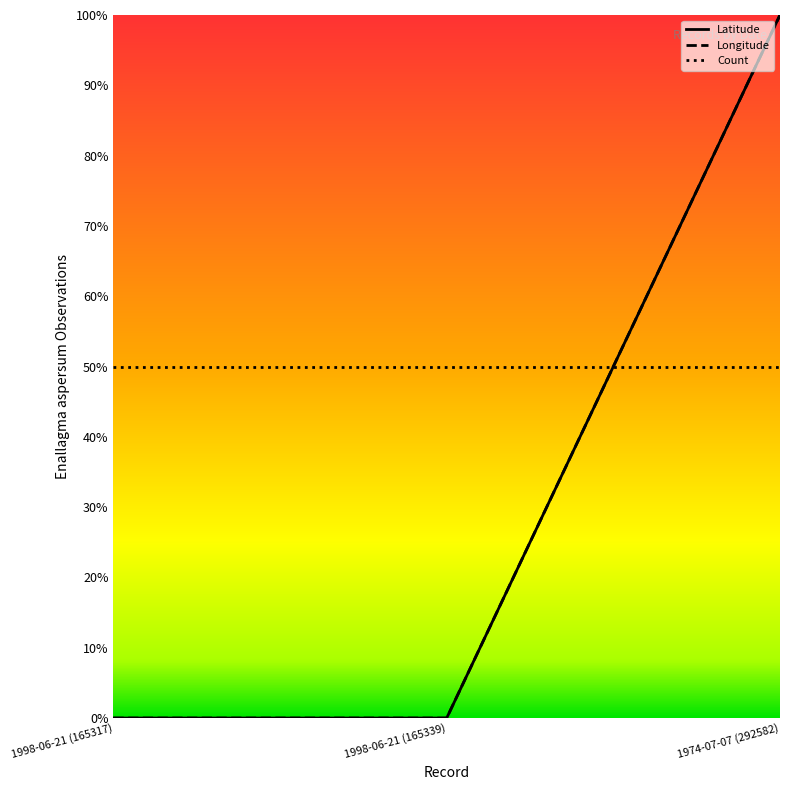

How many data points does each series have?

3